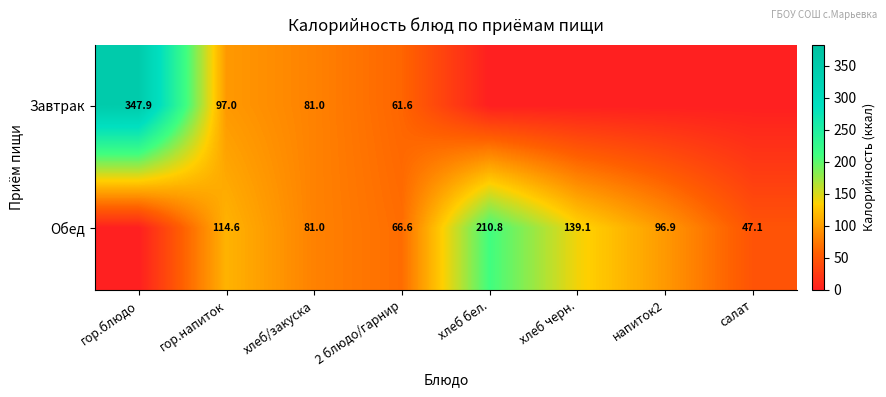

Count the number of categories in the chart.

8